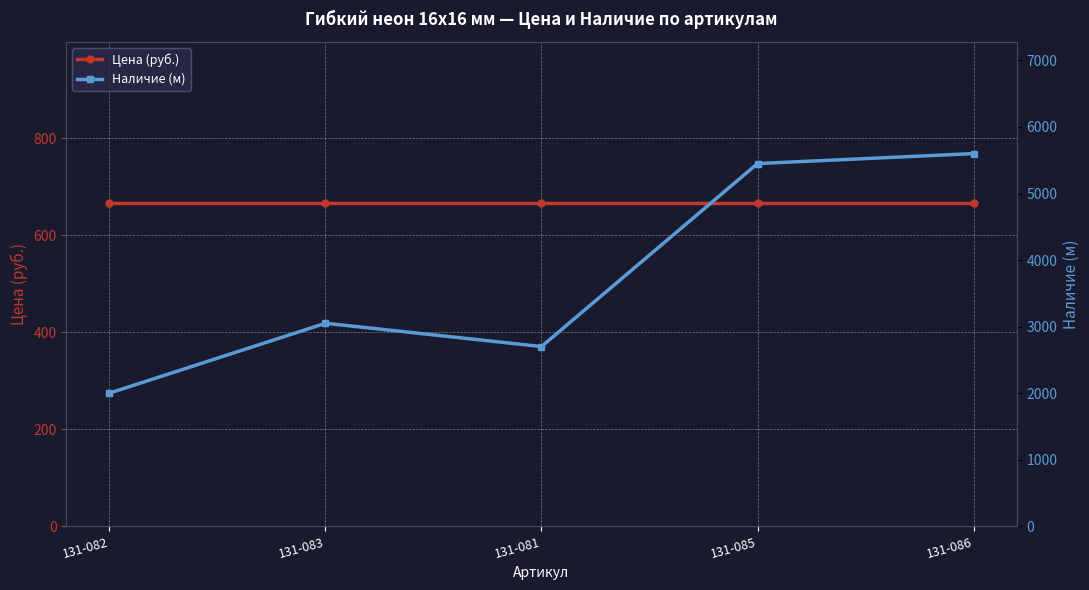

What are all the series names shown in the legend?

Цена (руб.), Наличие (м)